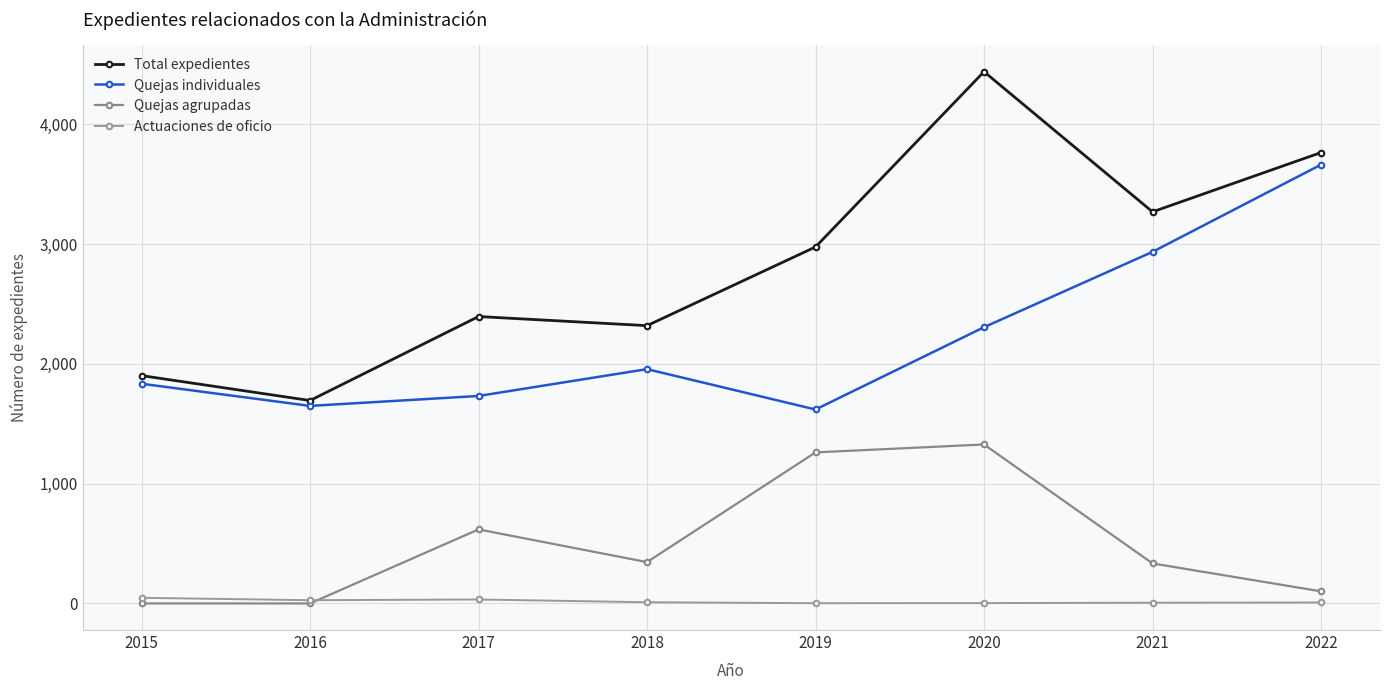

At which label is Total expedientes closest to 3066?

2019